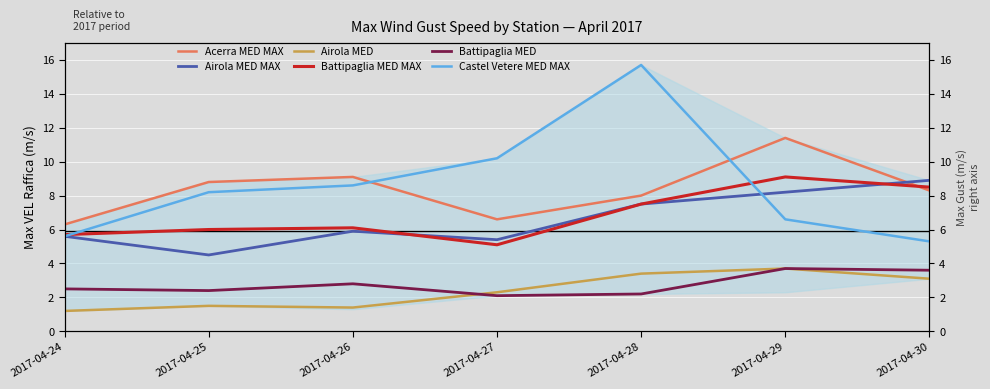

True or false: Battipaglia MED has more than 1 points higher than both neighbors.

True